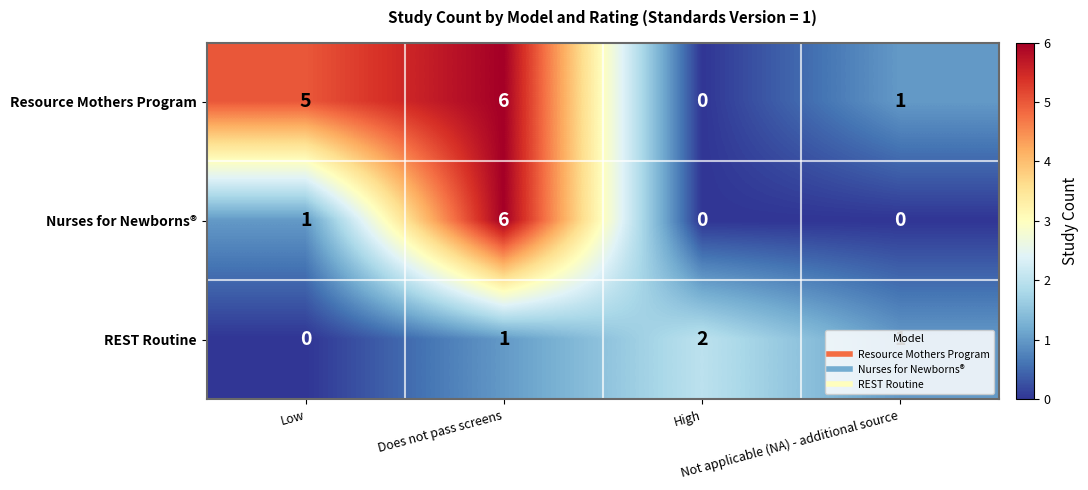

What is the sum of all Resource Mothers Program values?

12